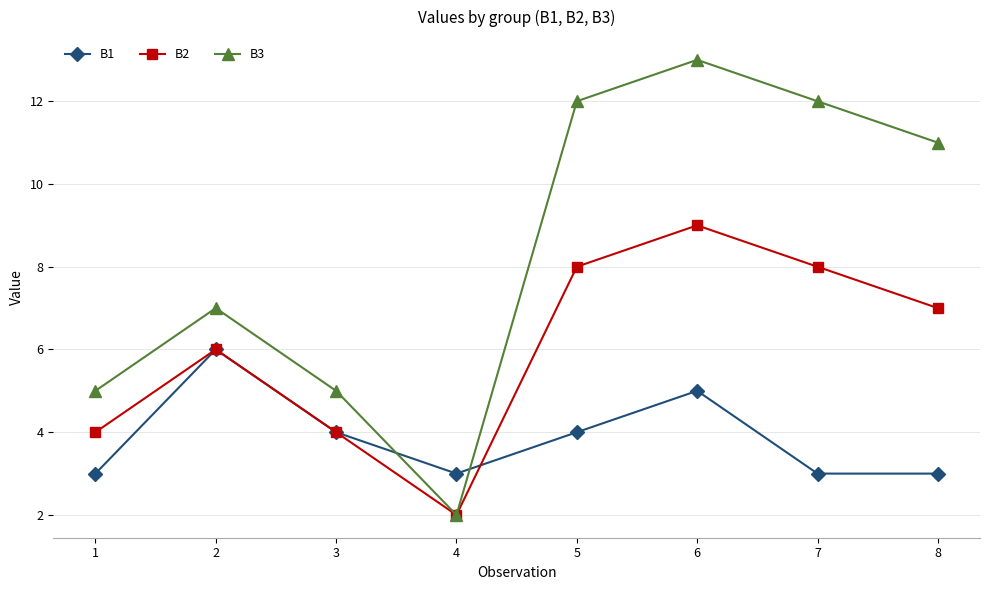

Is it true that B1 equals 4 at 7?

False